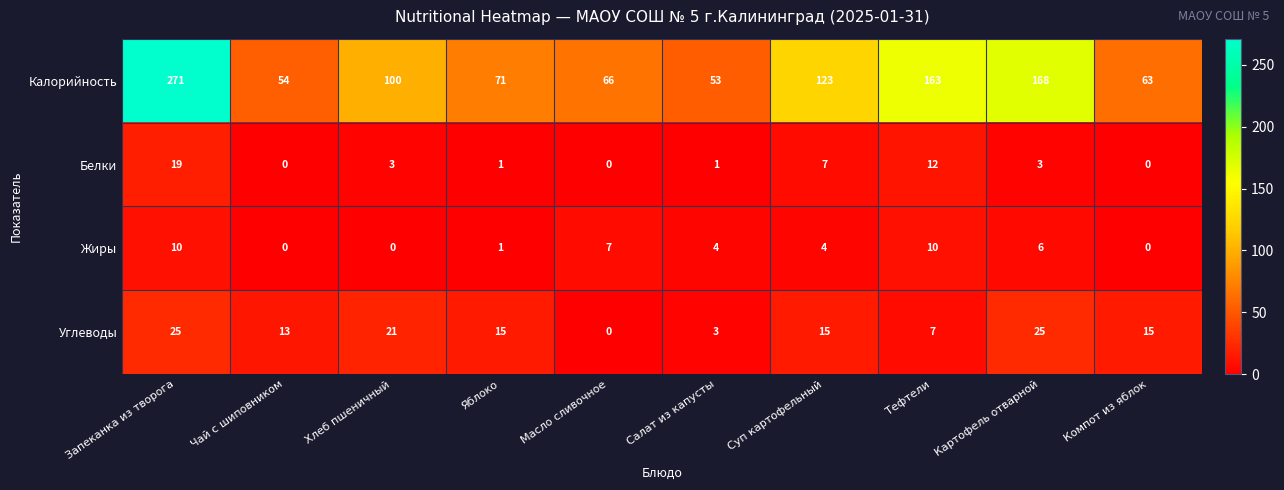

What is the average value of the Белки series?

5